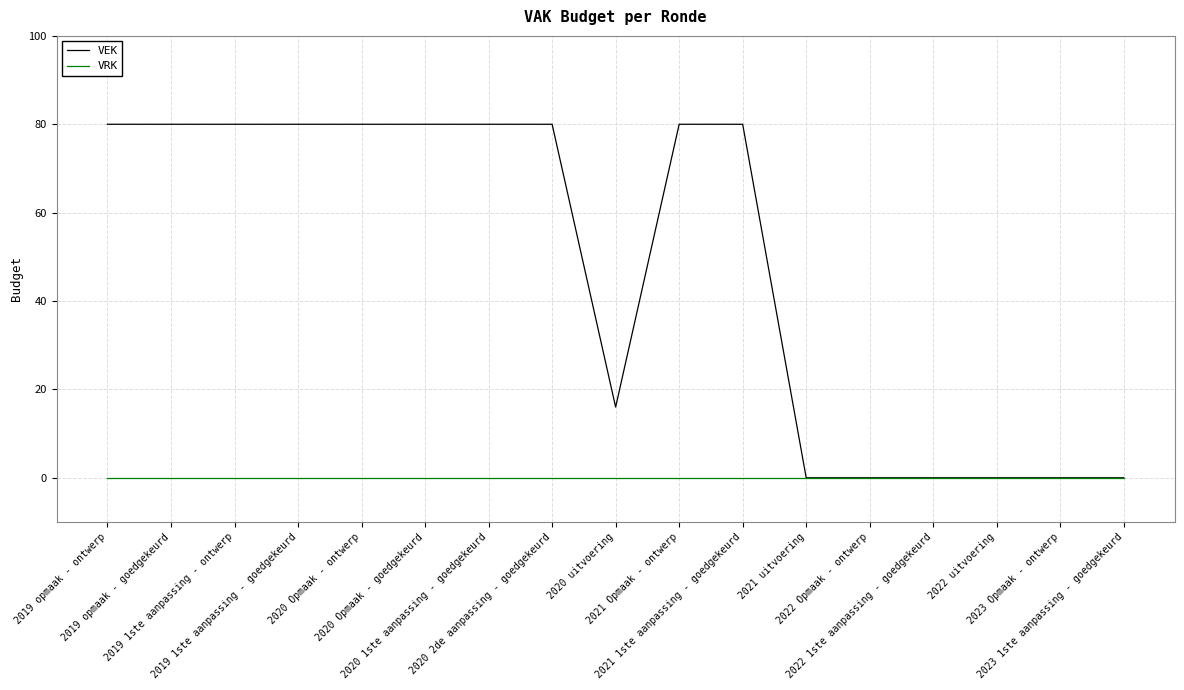

True or false: VEK has a value of 80 at 2020 2de aanpassing - goedgekeurd.

True